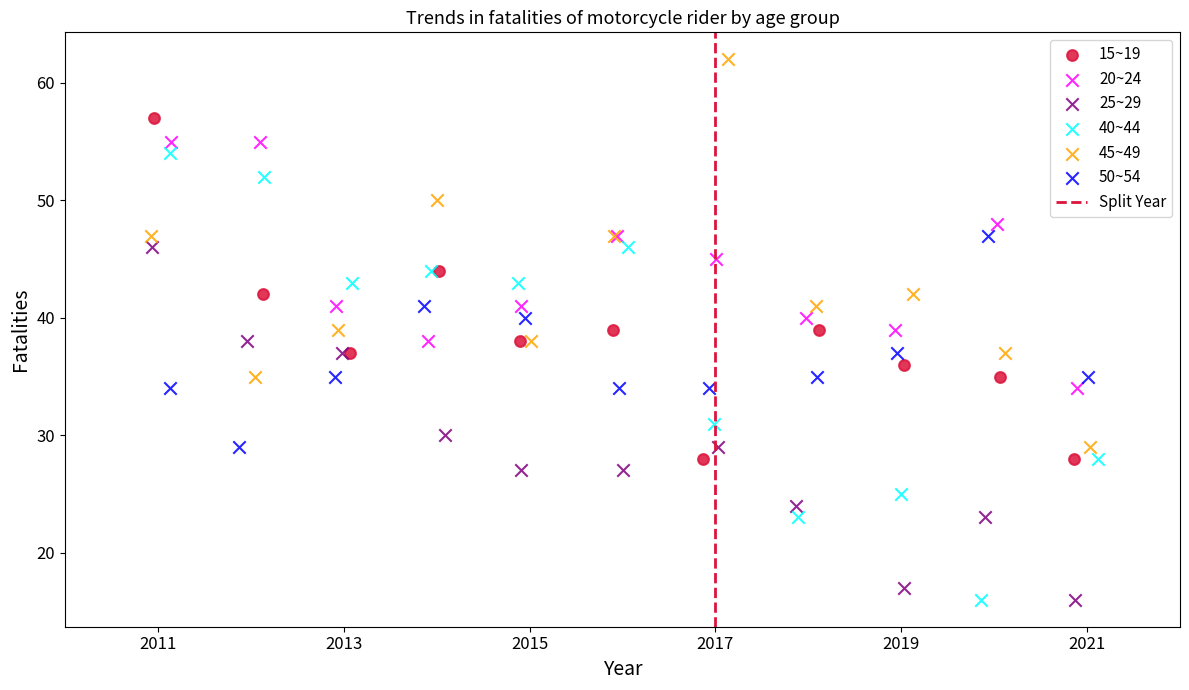

Which series has the largest Y range (max minus min)?

40~44